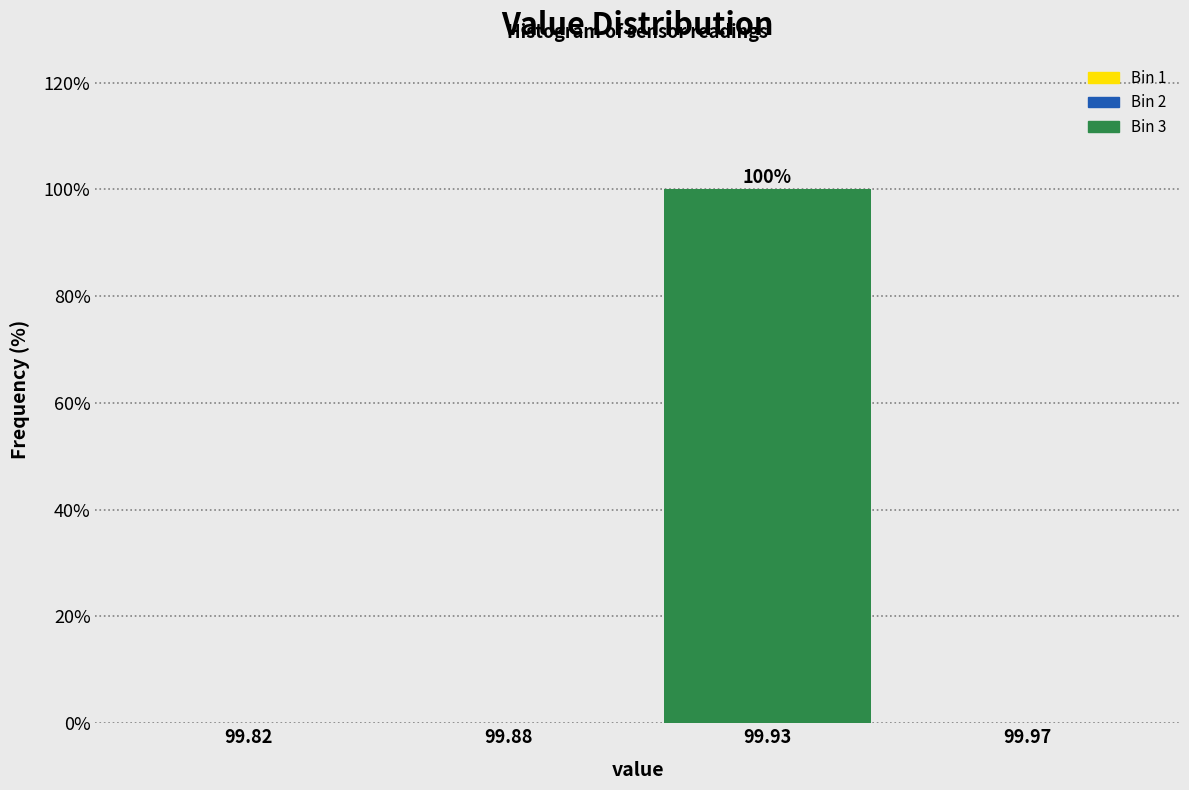

Reading right to left, extract all data points from this chart.

99.97=0	99.93=100	99.88=0	99.82=0